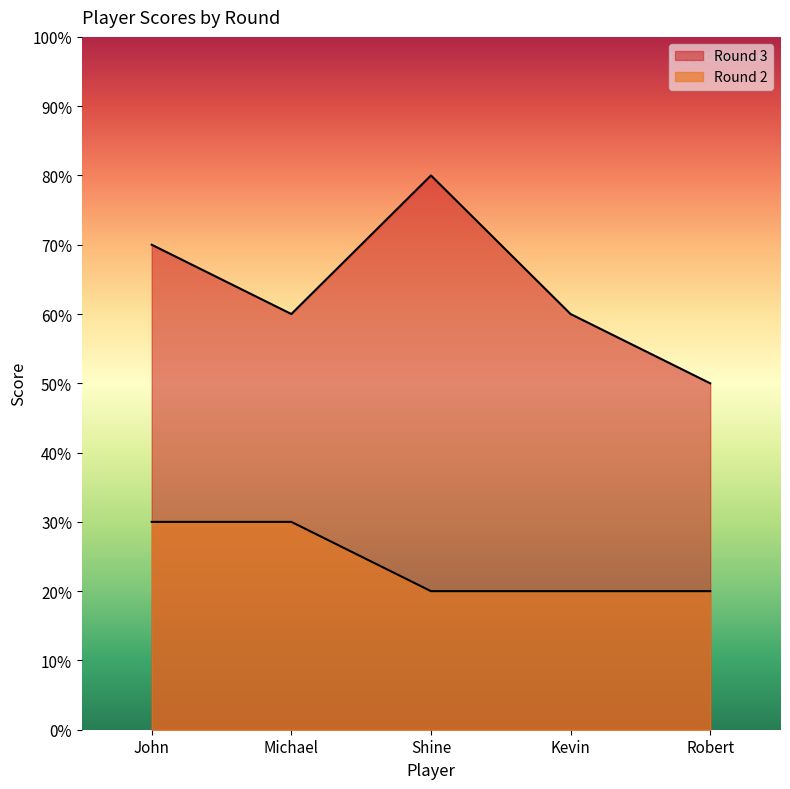

True or false: Round 2 and Round 3 intersect in this chart.

False